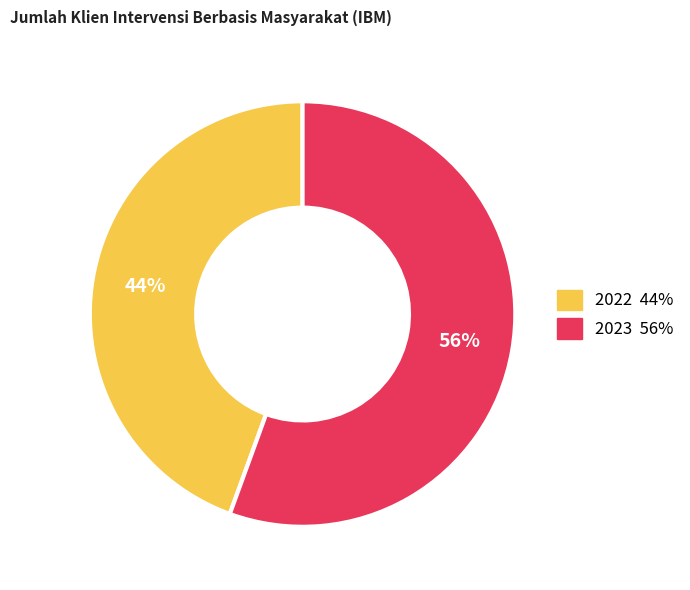

Which category has the biggest portion of the pie?

2023